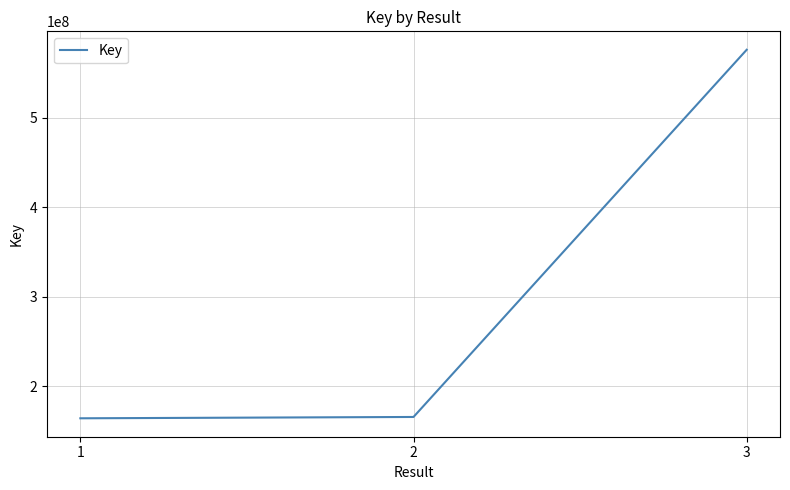

What is the change in value from 1 to 3?

+411151392